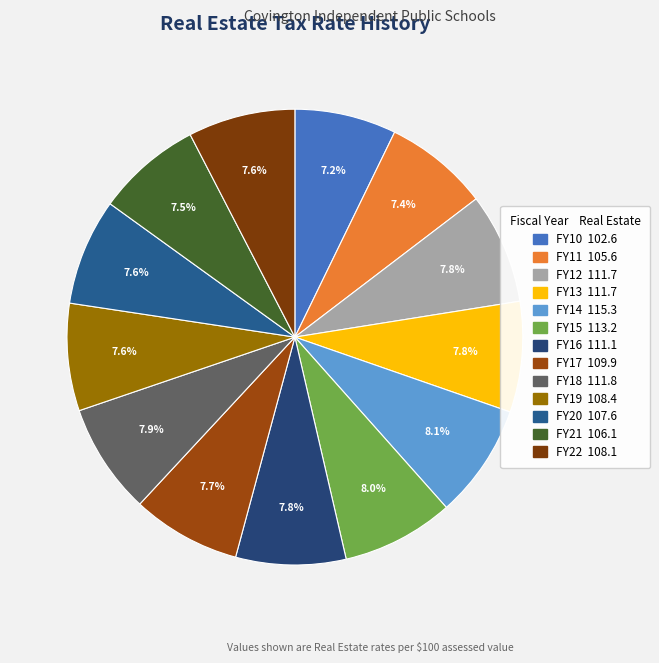

How many segments does this pie chart have?

13